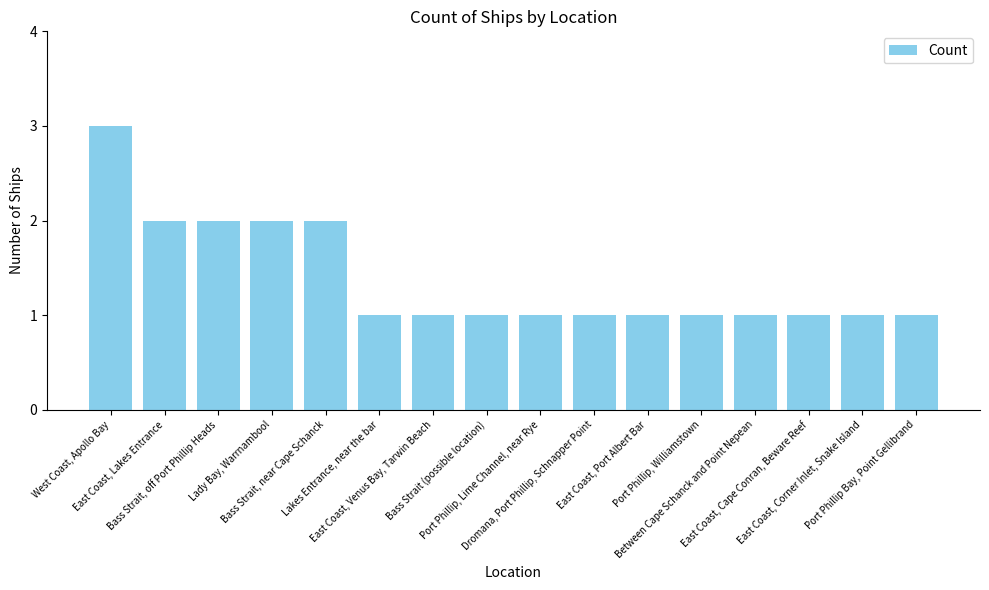

What is the difference between the maximum and minimum values?

2